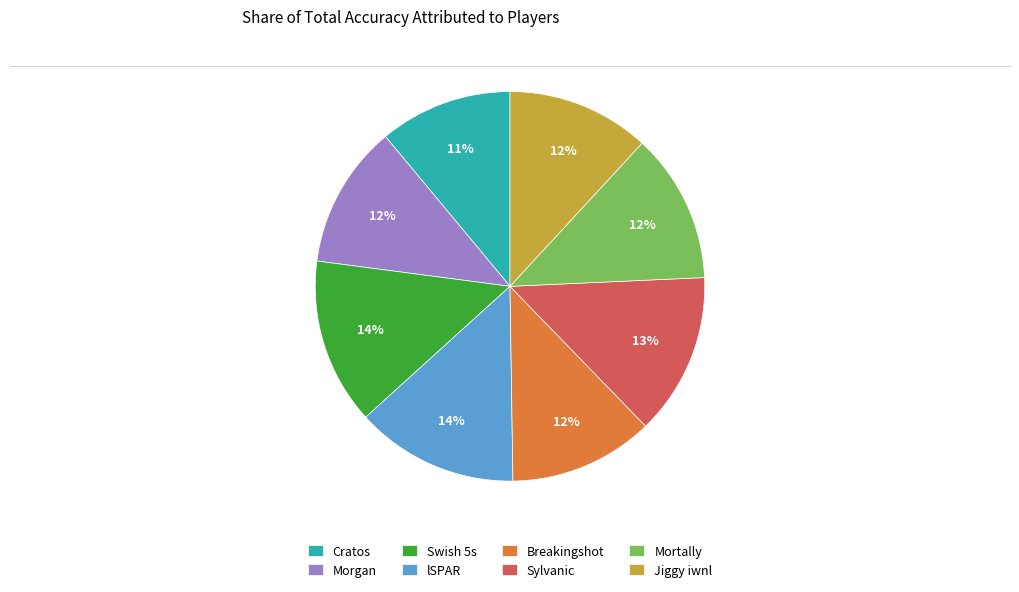

True or false: Cratos accounts for 21% of the total.

False